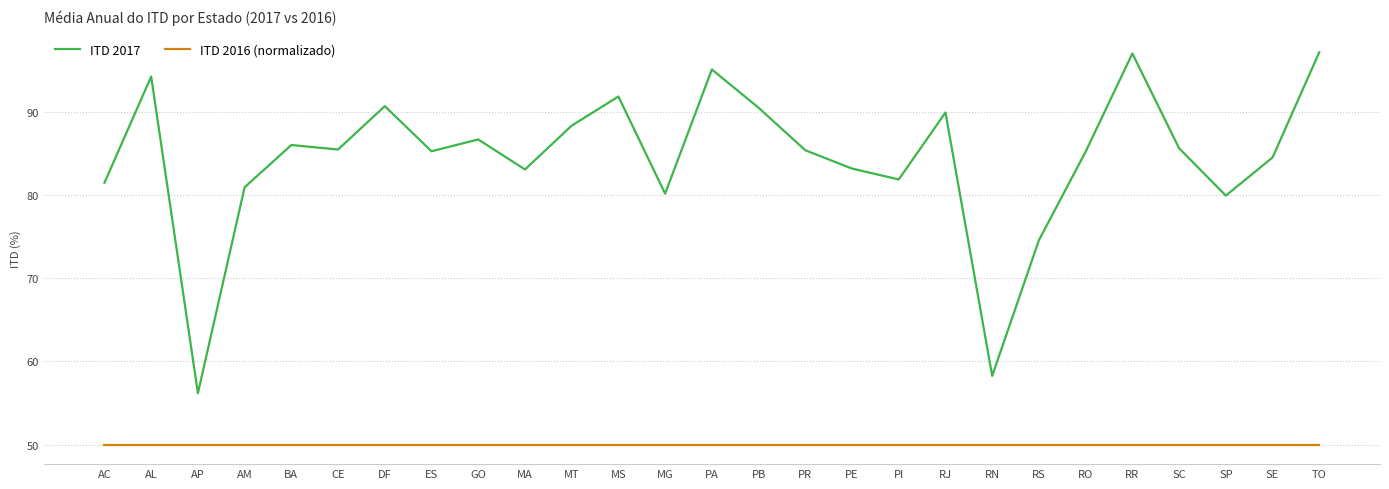

What is the minimum value shown in the chart?

50.0